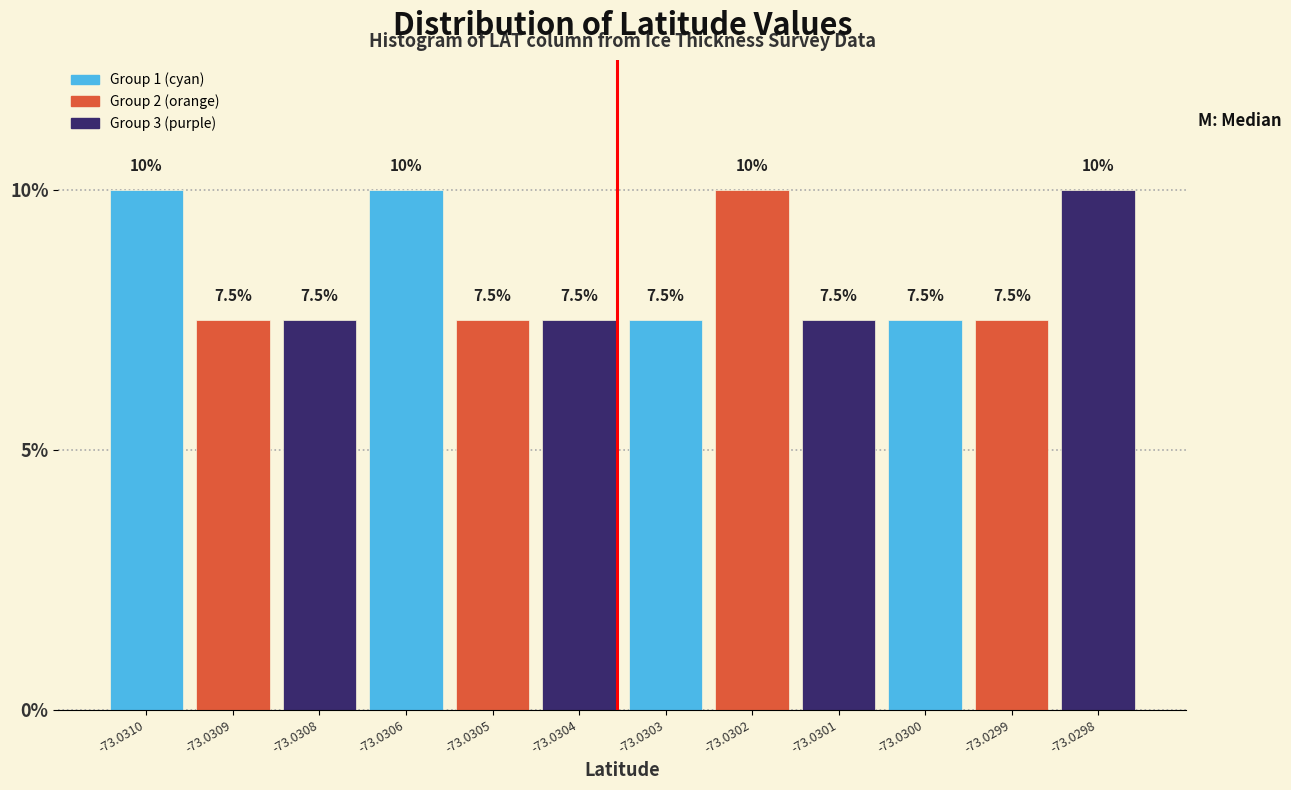

Reading left to right, list all the values displayed in this chart.

-73.0310=10.0	-73.0309=7.5	-73.0308=7.5	-73.0306=10.0	-73.0305=7.5	-73.0304=7.5	-73.0303=7.5	-73.0302=10.0	-73.0301=7.5	-73.0300=7.5	-73.0299=7.5	-73.0298=10.0